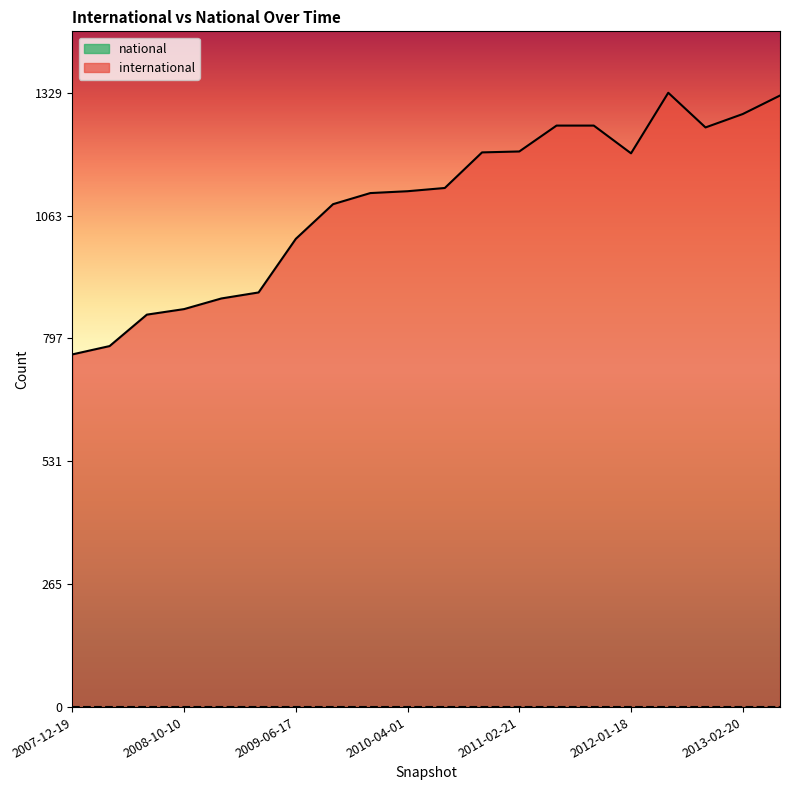

True or false: the data shows 1013 at 2009-06-17.

True